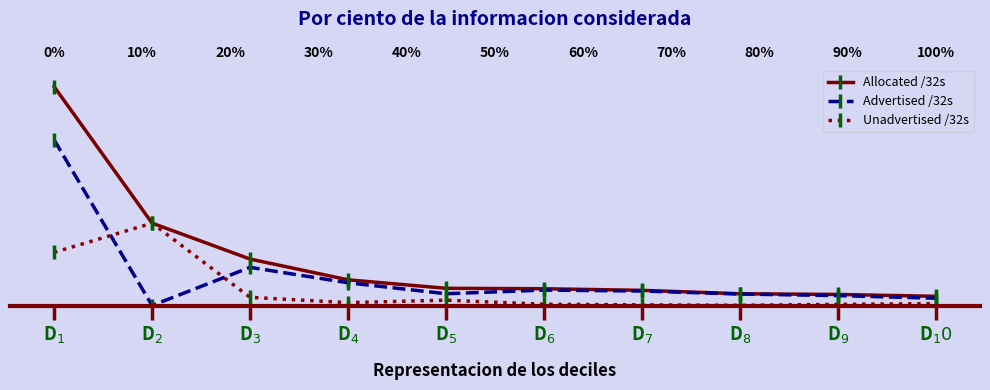

What is the total value across all series at D$_4$?

23.5